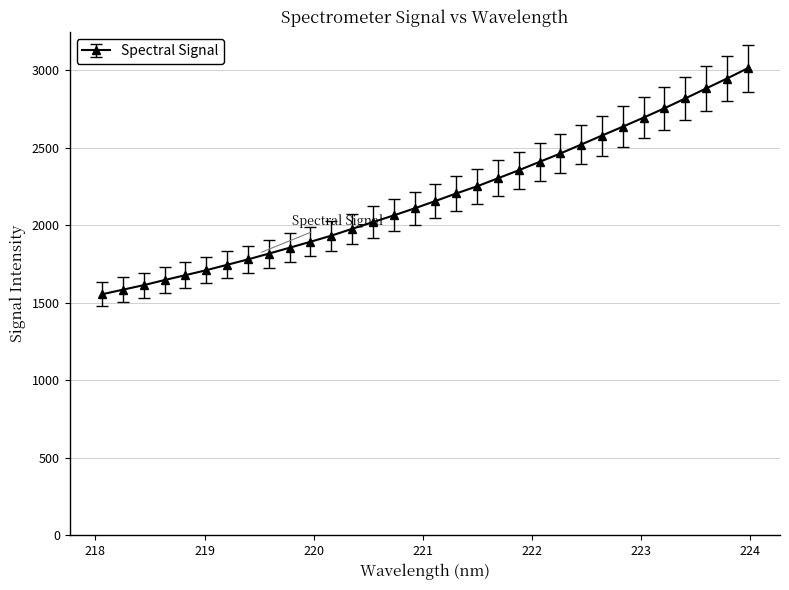

What is the value of the 28th point from the left?

2755.5